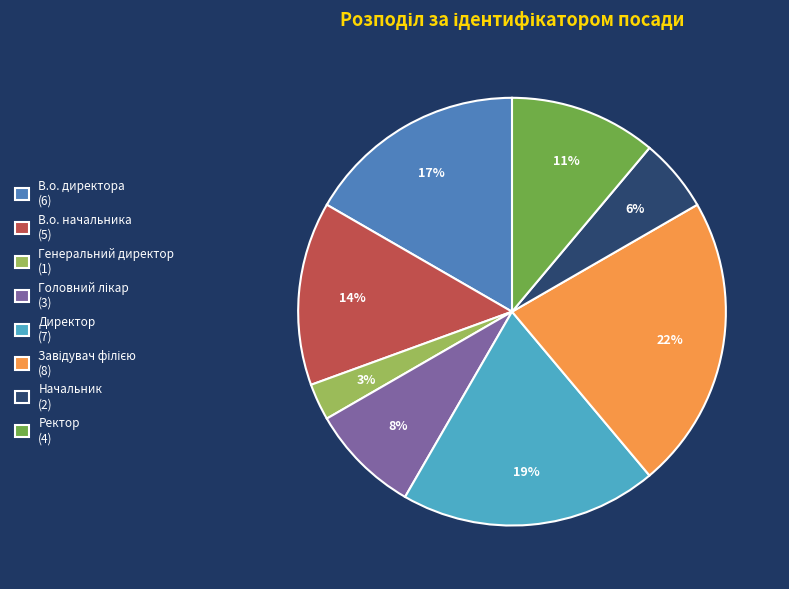

What is the ratio of the value at Начальник (2) to the value at Генеральний директор (1)?

2.0